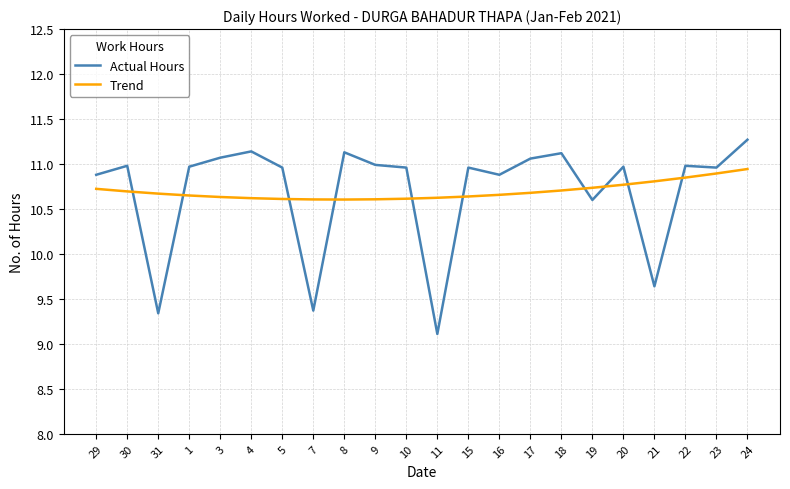

What is the difference between the maximum and minimum values in the Actual Hours series?

2.2